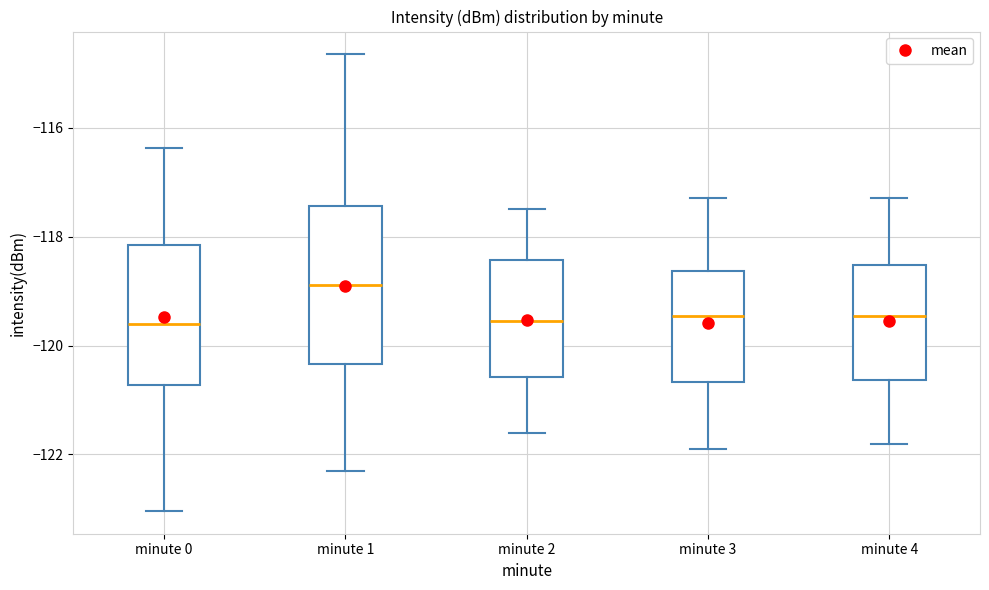

Reading left to right, read every box against the y-axis: the position of its median line, the range the box covers, and the ends of its whiskers. The values are not printed on the chart, so give them approximately, as read against the axis.

minute 0: median -119.6, box -120.8 to -118.2, whiskers -123.0 to -116.4
minute 1: median -118.8, box -120.4 to -117.4, whiskers -122.4 to -114.6
minute 2: median -119.6, box -120.6 to -118.4, whiskers -121.6 to -117.4
minute 3: median -119.4, box -120.6 to -118.6, whiskers -121.8 to -117.2
minute 4: median -119.4, box -120.6 to -118.6, whiskers -121.8 to -117.2